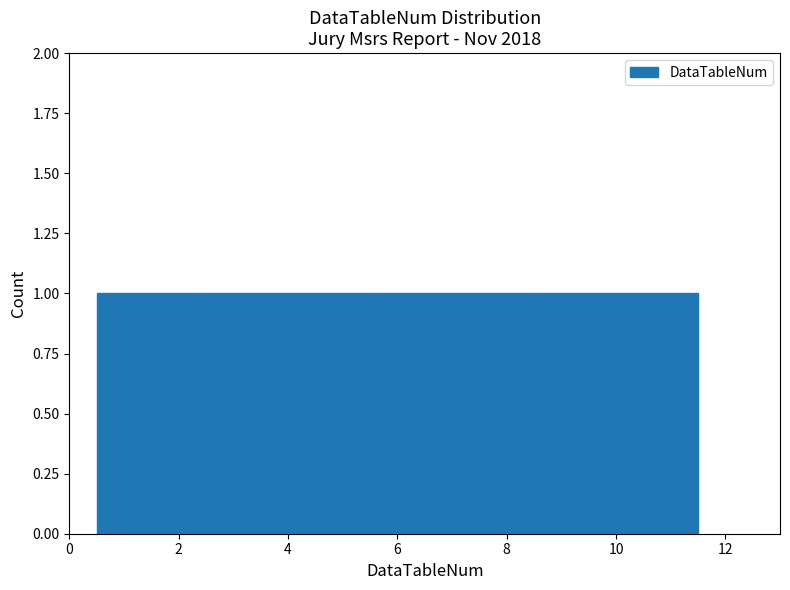

Reading left to right, list every bar in this chart as the range it spans on the x-axis followed by its height. Neither the bar edges nor the heights are printed on the chart, so give them approximately, as read against the axes.

0.5 to 1.5: 1
1.5 to 2.5: 1
2.5 to 3.5: 1
3.5 to 4.5: 1
4.5 to 5.5: 1
5.5 to 6.5: 1
6.5 to 7.5: 1
7.5 to 8.5: 1
8.5 to 9.5: 1
9.5 to 10.5: 1
10.5 to 11.5: 1